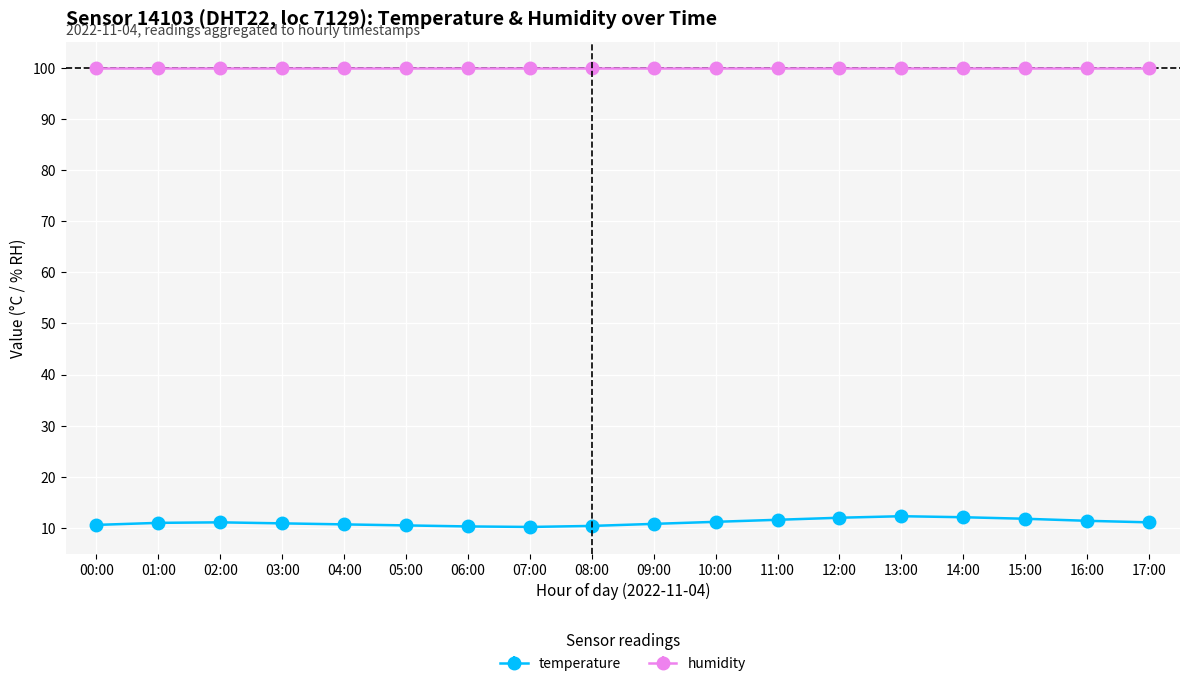

Which series has the largest total across all categories?

humidity